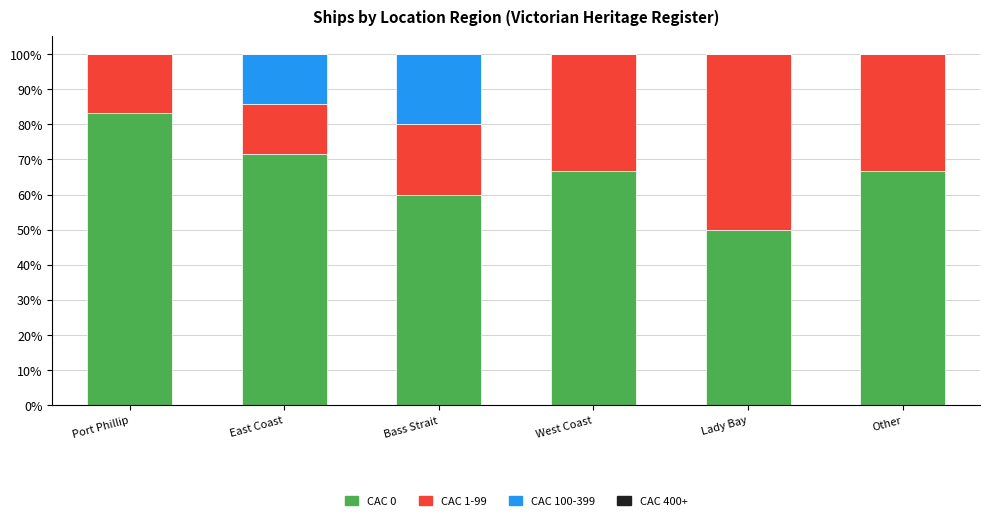

What is the sum of all CAC 0 values?

398.1